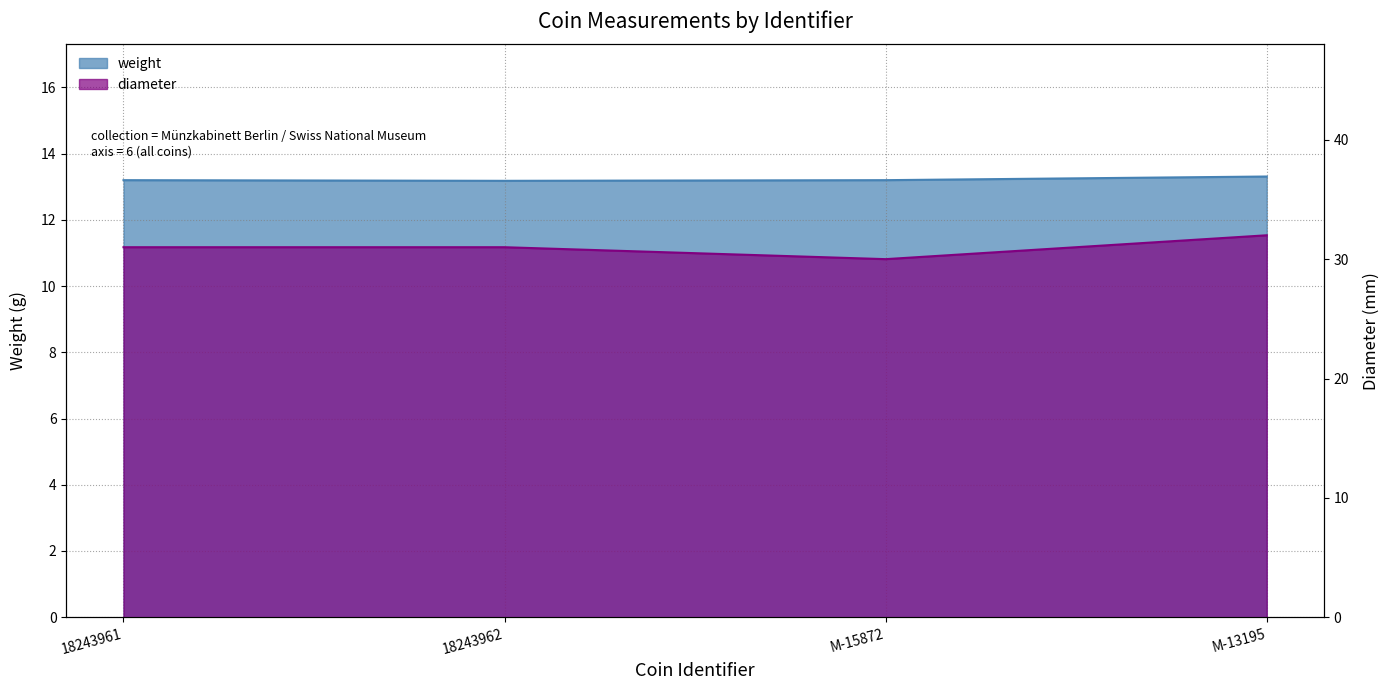

At which category does weight reach its first local valley?

18243962